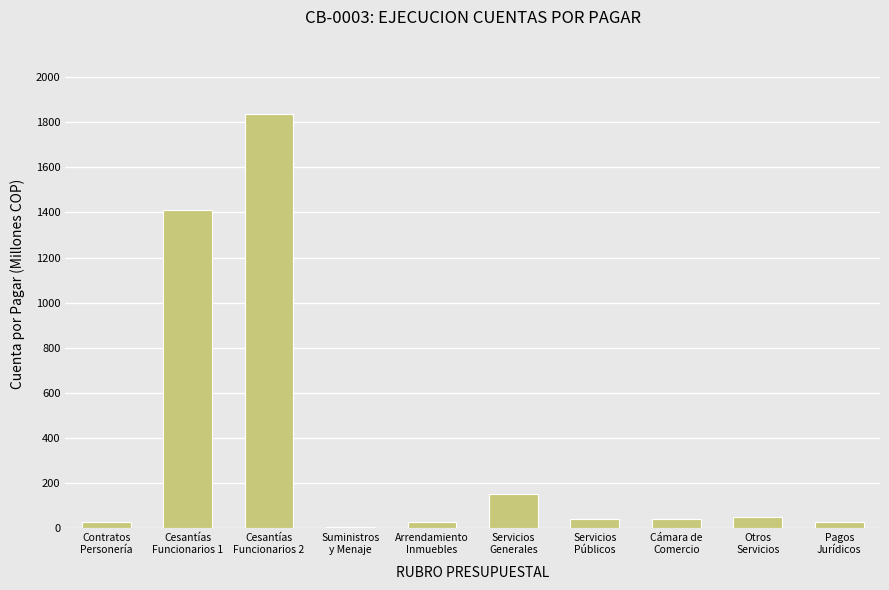

Which label corresponds to the largest value in the chart?

Cesantías
Funcionarios 2